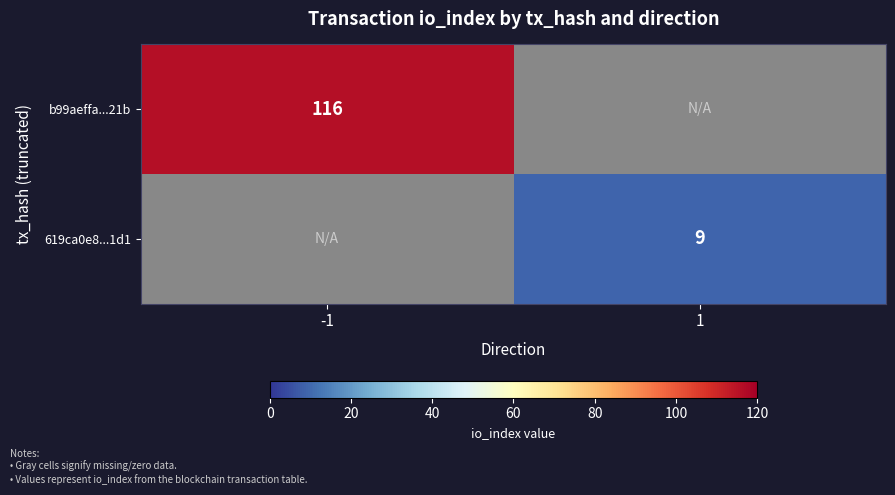

The value of 619ca0e8...1d1 at 1 is 12. True or false?

False